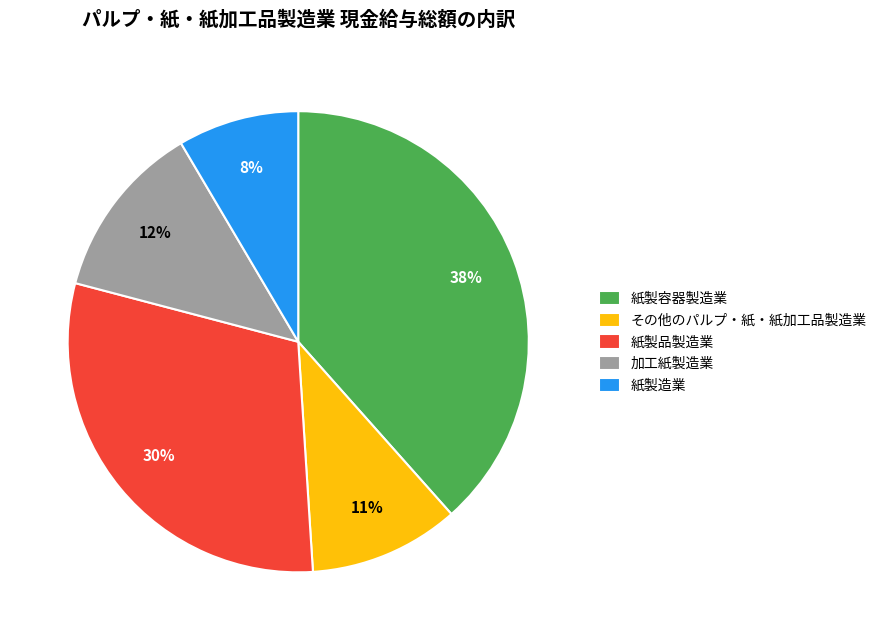

Does 加工紙製造業 account for over 50% of the chart?

No